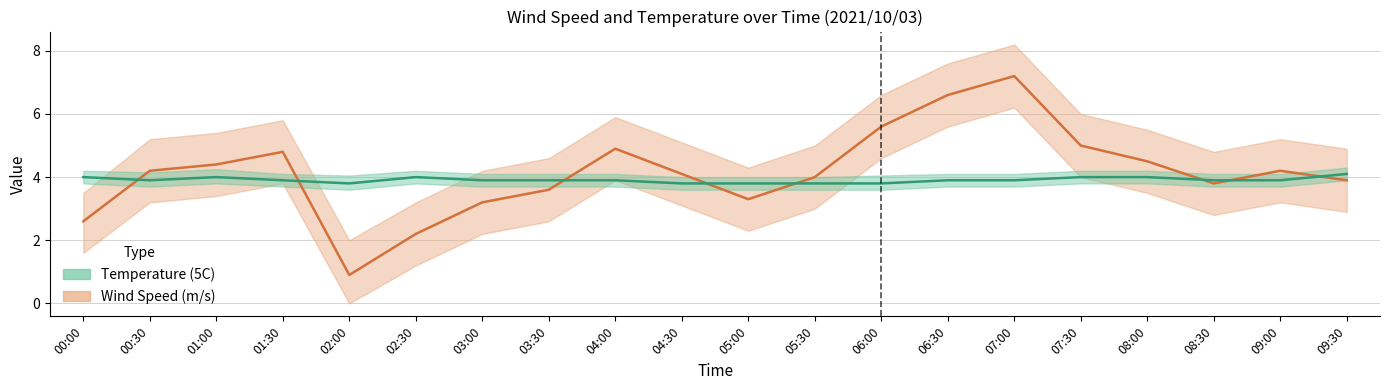

True or false: Wind Speed (m/s) has more than 0 points higher than both neighbors.

True